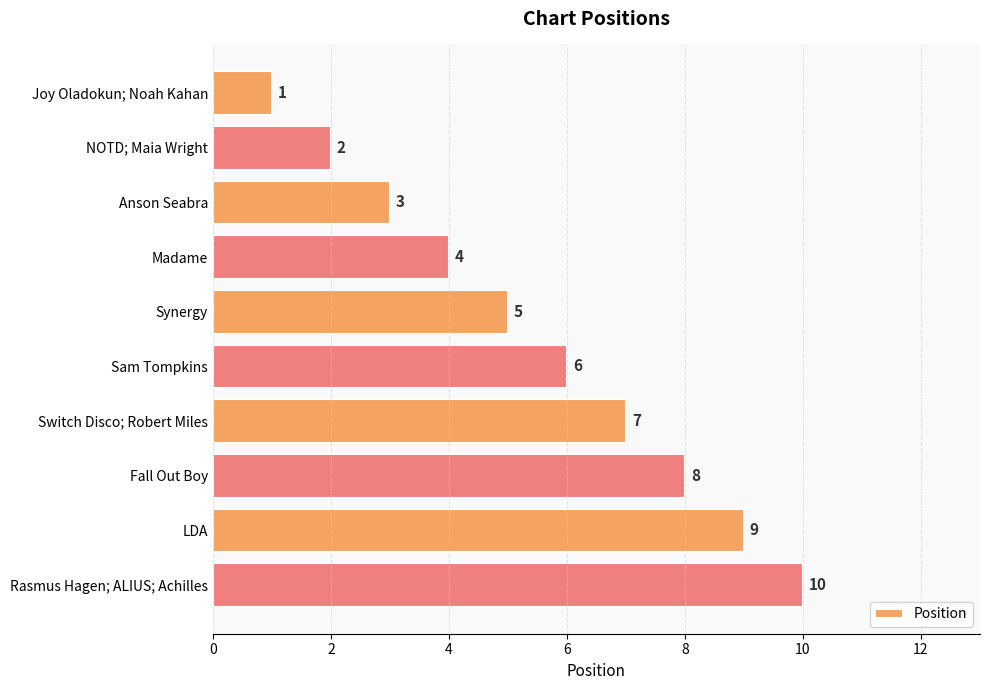

What is the label of the 1st bar from the top?

Joy Oladokun; Noah Kahan